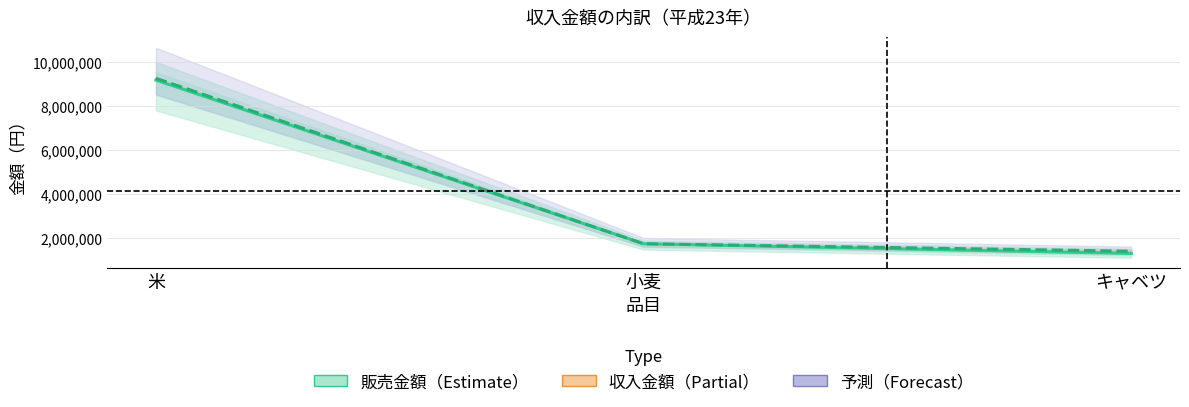

True or false: 収入金額 has a value of 1760000 at 小麦.

True